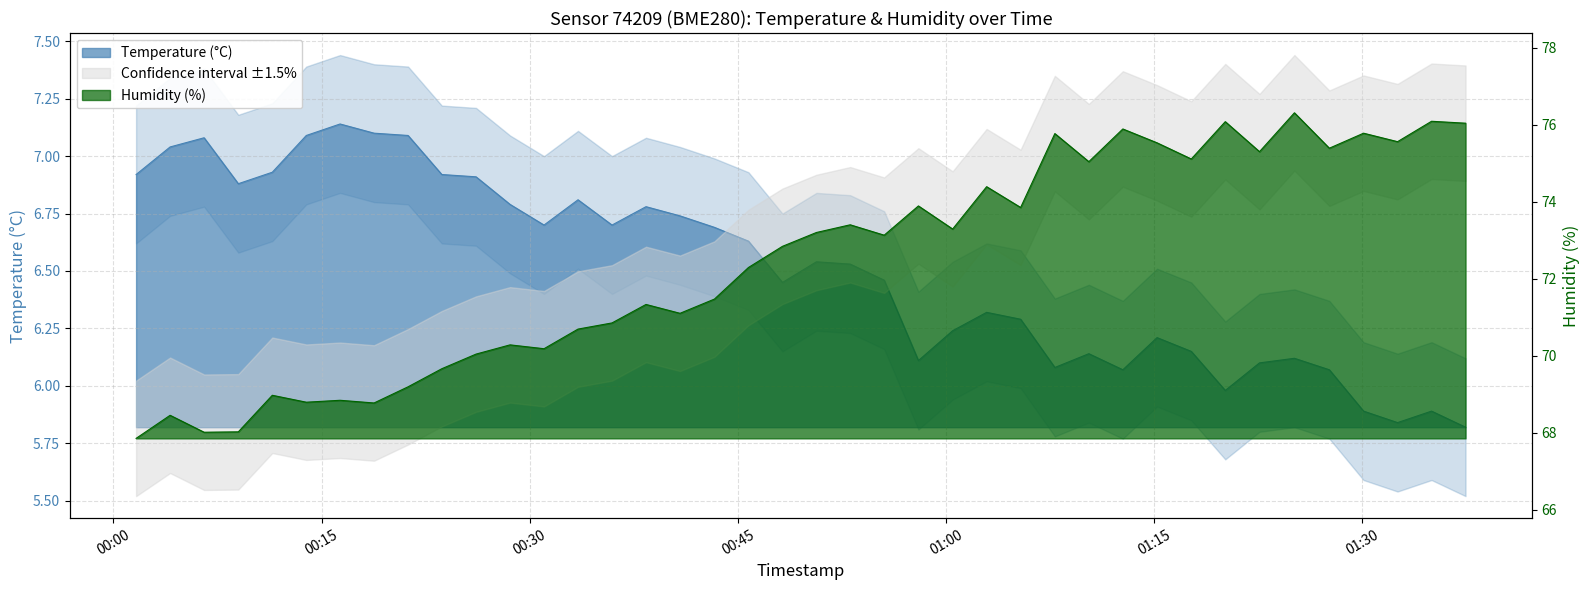

Does the chart display data point markers on the line(s)?

No